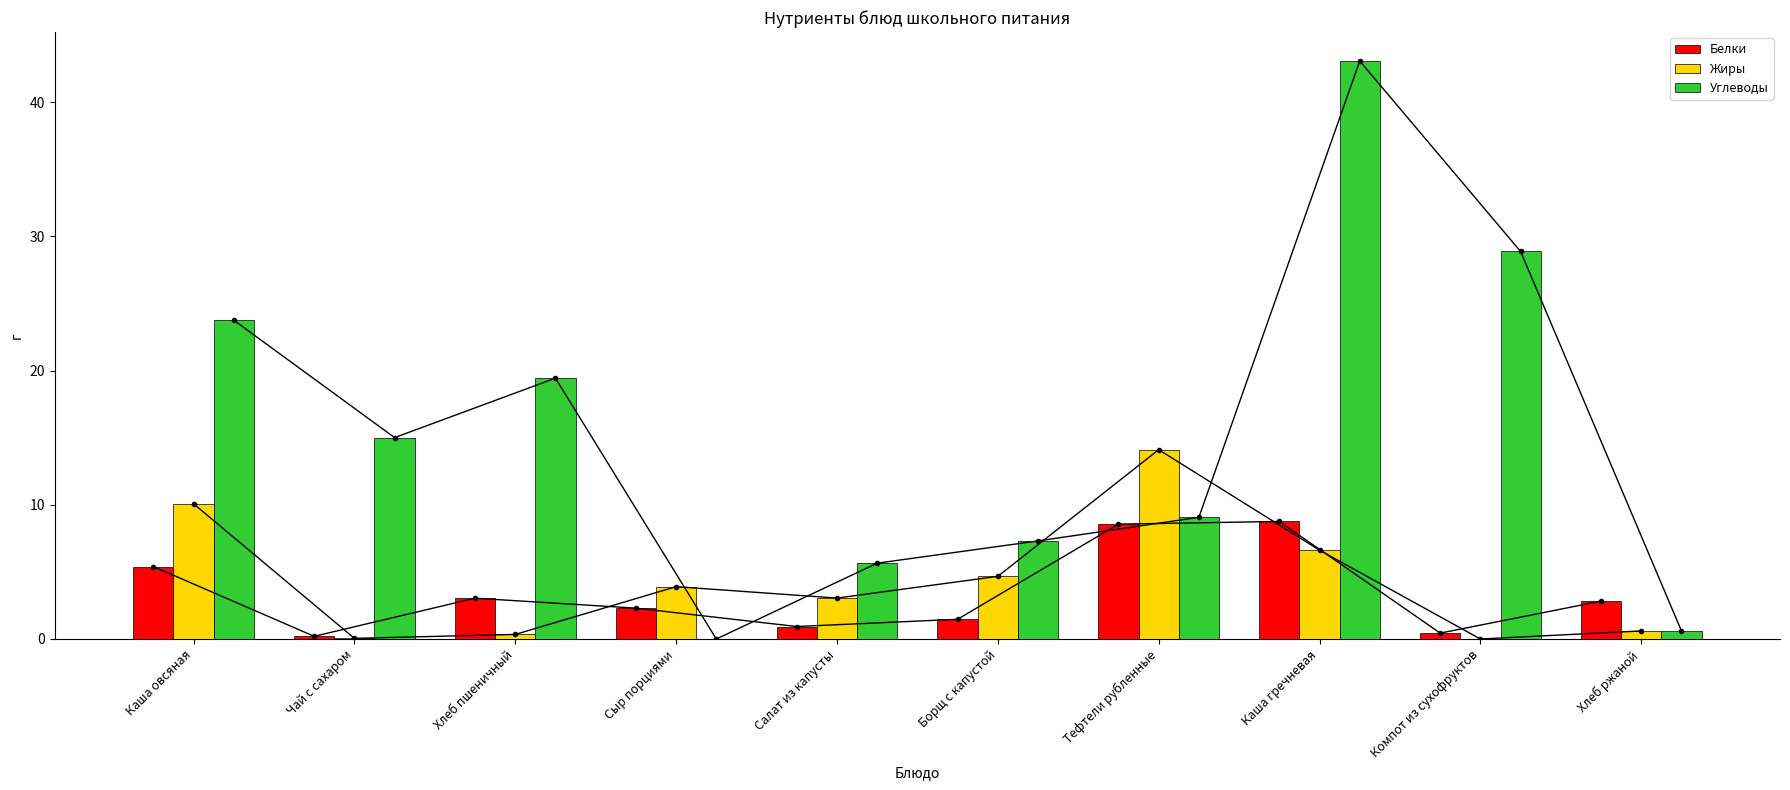

What value does the Белки series have at Чай с сахаром?

0.2